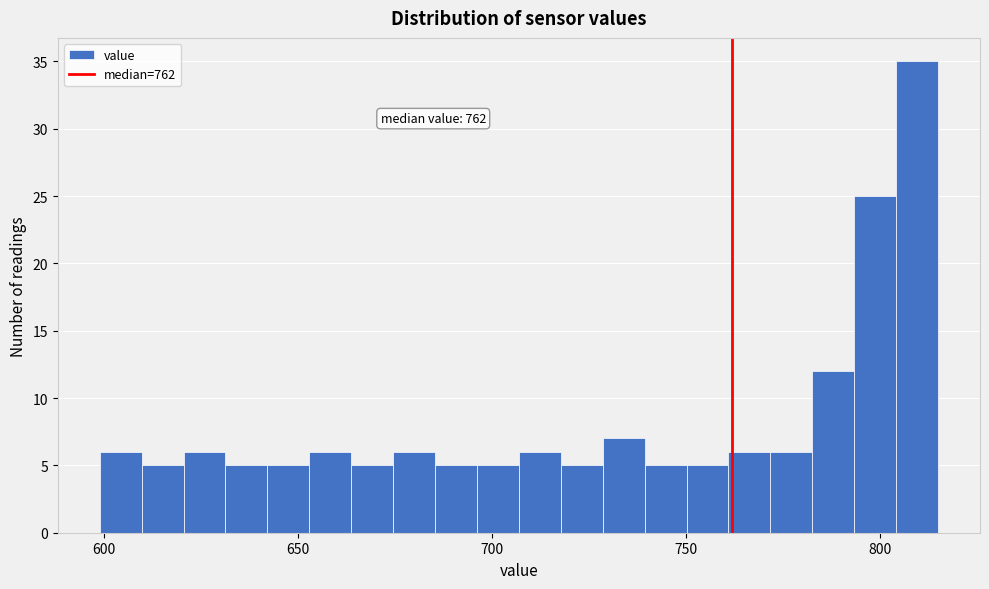

Around what value on the x-axis is the tallest bar? Give the approximate position of its centre, as read against the axis.

810